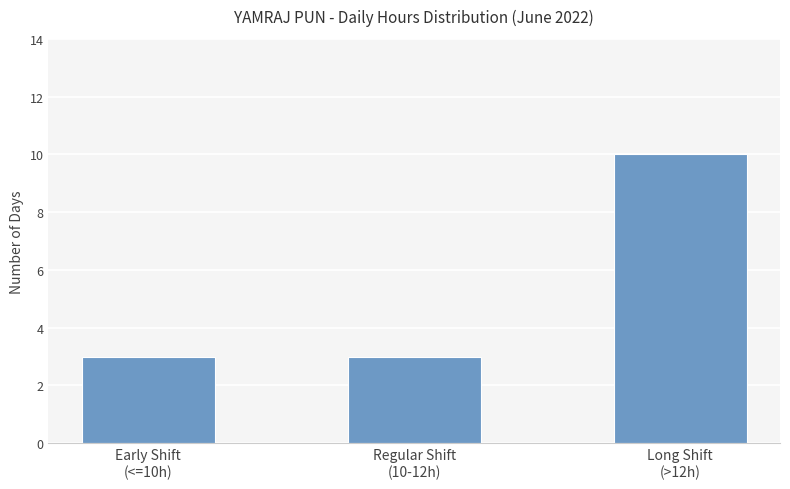

What is the label of the 2nd bar from the right?

Regular Shift
(10-12h)